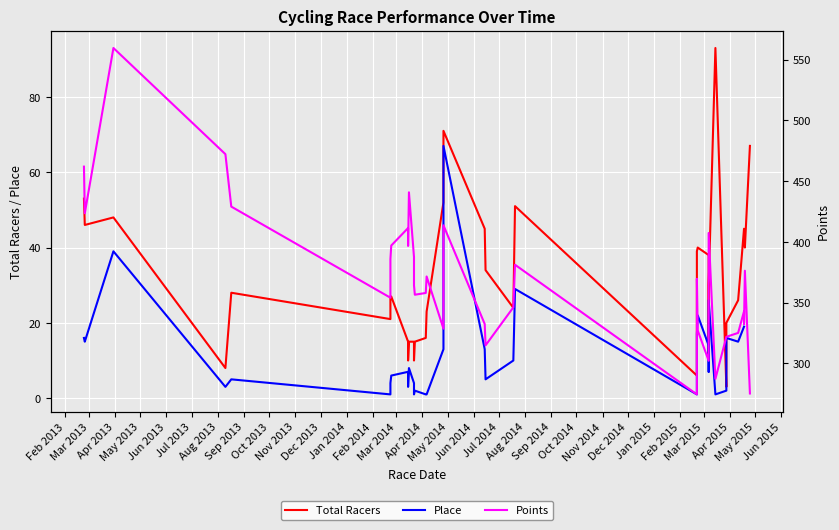

At which category is the sum across all series the highest?

Apr 2013